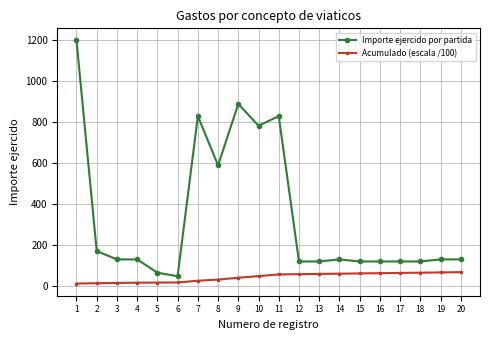

What is the maximum value for Acumulado (escala /100)?

67.8